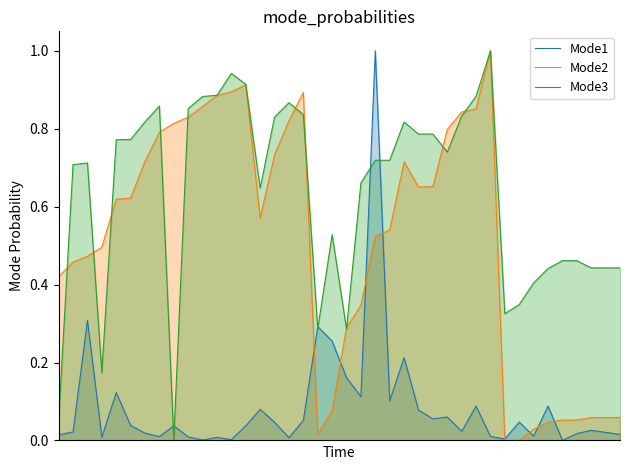

In Mode3, how many points are lower than both neighbors (excluding endpoints)?

9